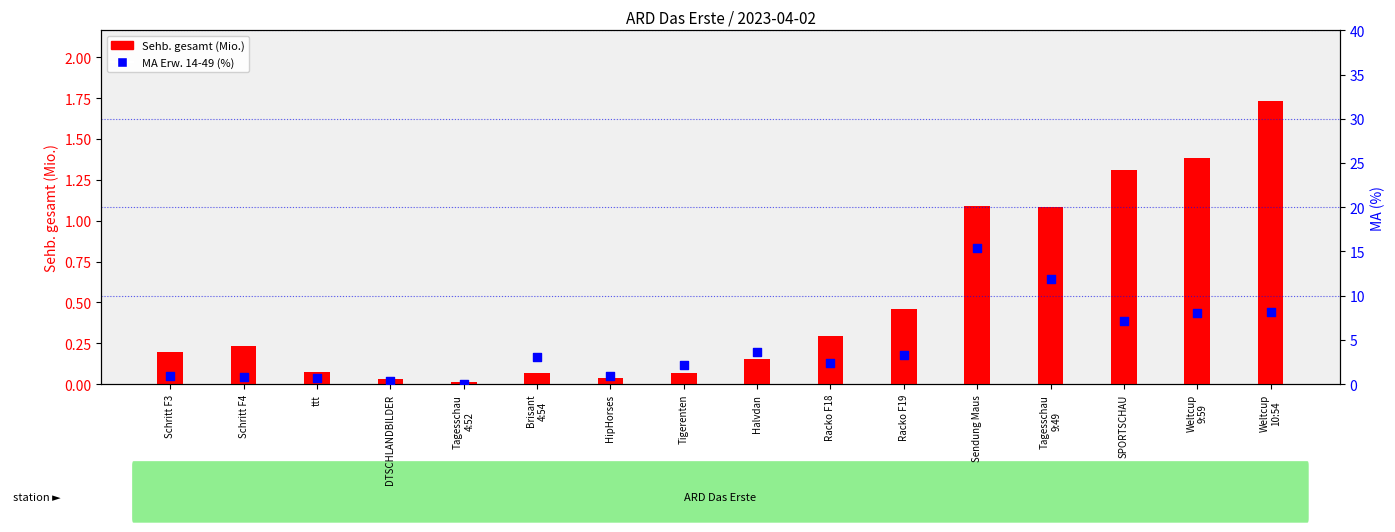

Which series has the widest spread of Y values?

MA Erw. 14-49 (%)